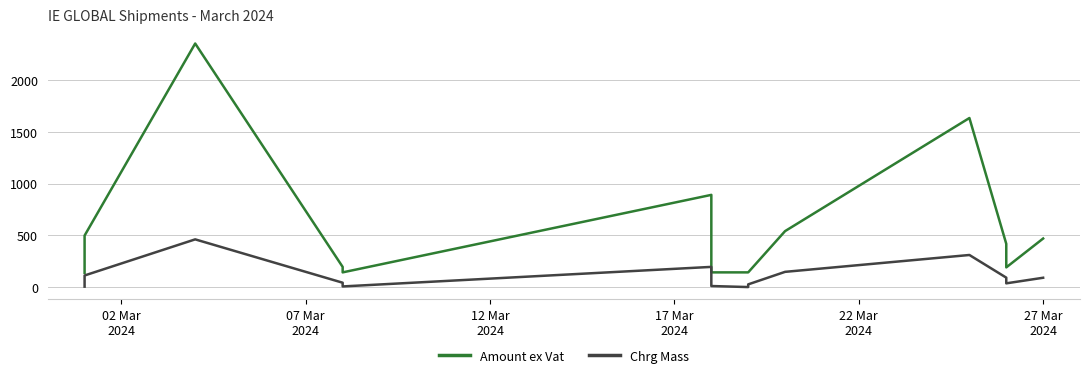

Rank the series at 12 Mar
2024 from highest to lowest value.

Amount ex Vat, Chrg Mass